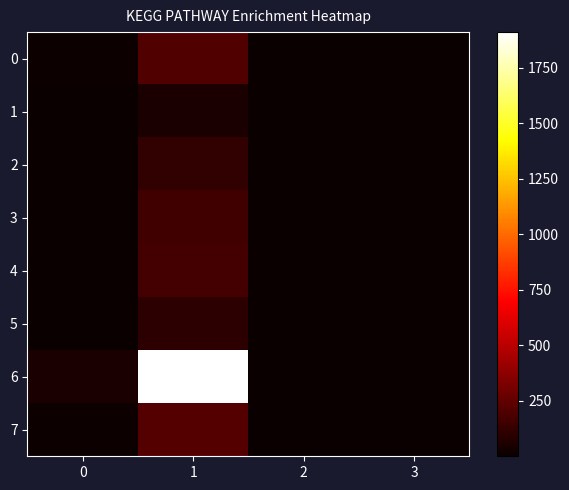

Which series has the largest total across all categories?

6